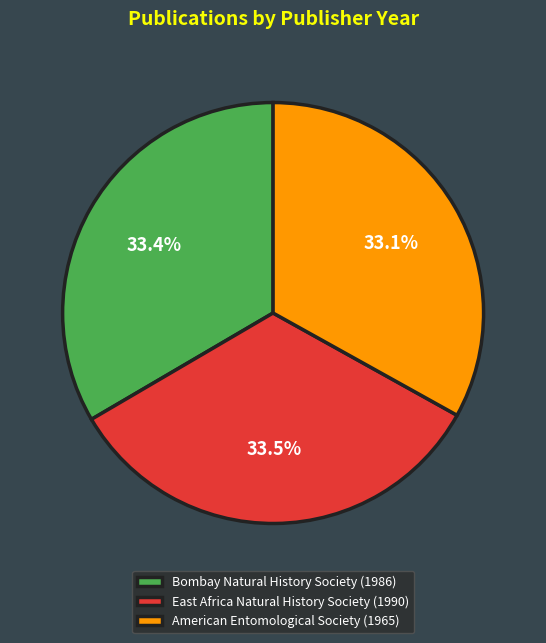

Approximately how many times larger is the value at Bombay Natural History Society (1986) compared to American Entomological Society (1965)?

1.0